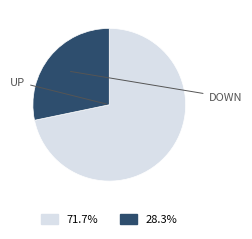

Is there a majority slice in this chart?

Yes